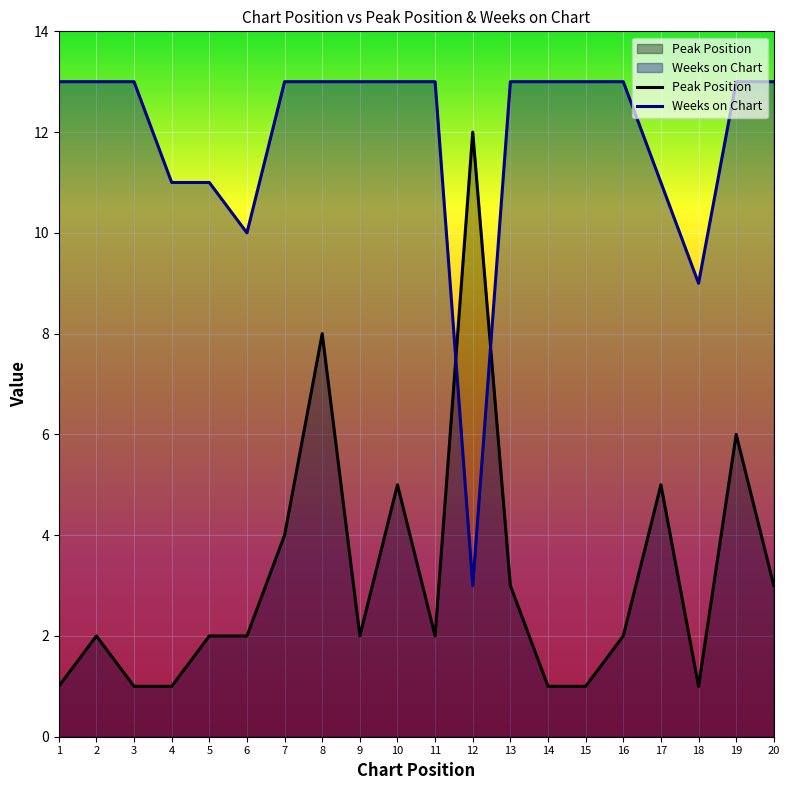

Where is the first local minimum for Weeks on Chart?

6